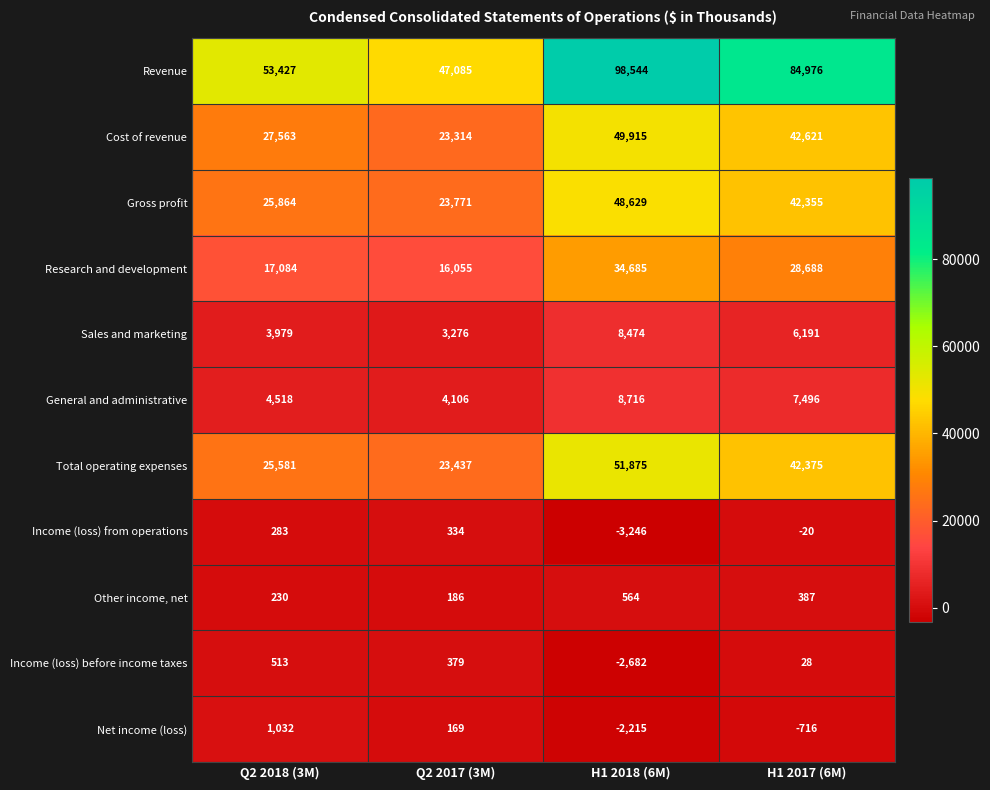

Between Q2 2017 (3M) and H1 2018 (6M), which series saw the biggest shift?

Revenue